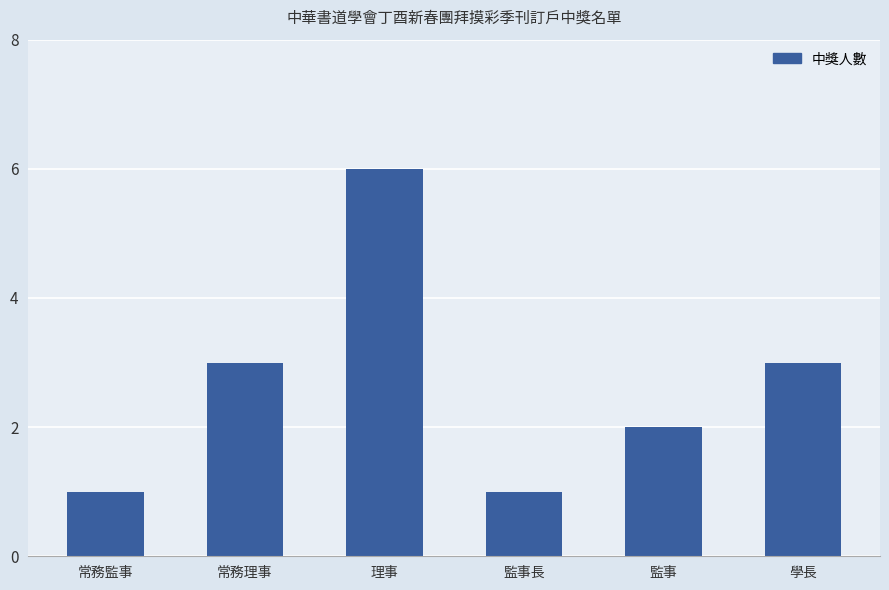

How many bars are there in total?

6